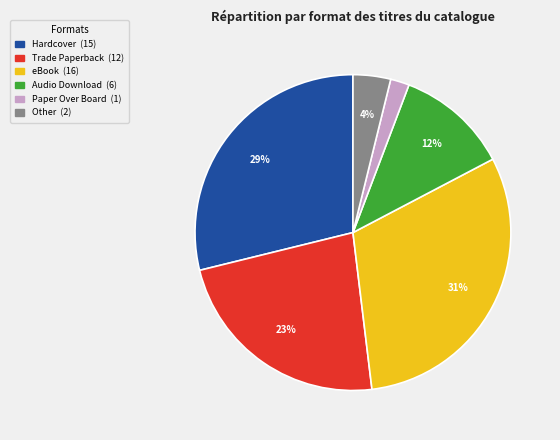

True or false: Hardcover accounts for 36% of the total.

False